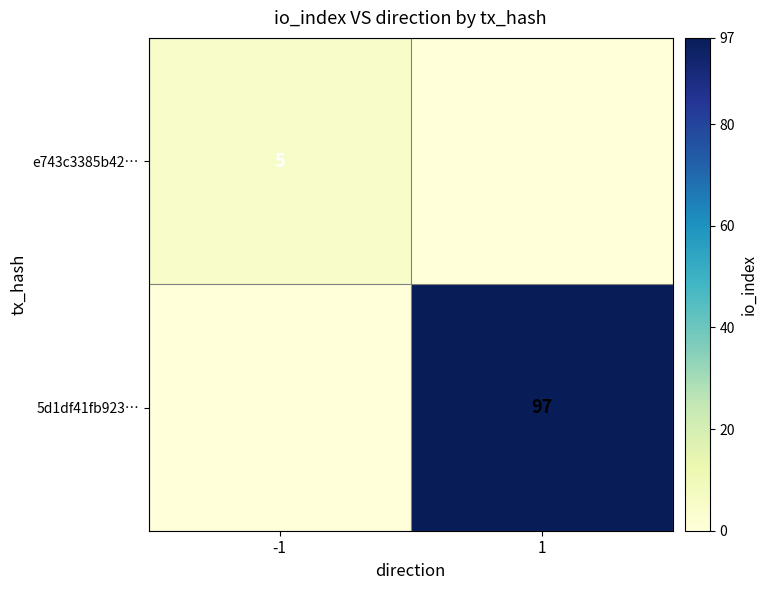

The 5d1df41fb923… series shows 45 at 1. True or false?

False